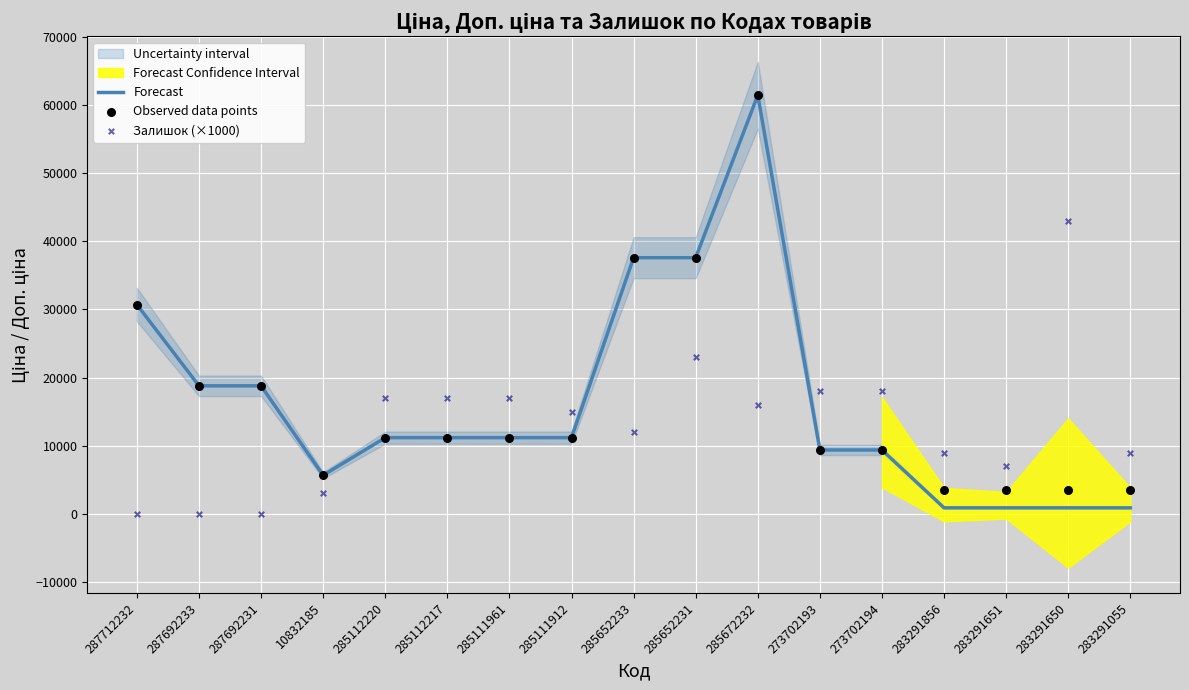

At how many categories does at least one series exceed 17459?

9